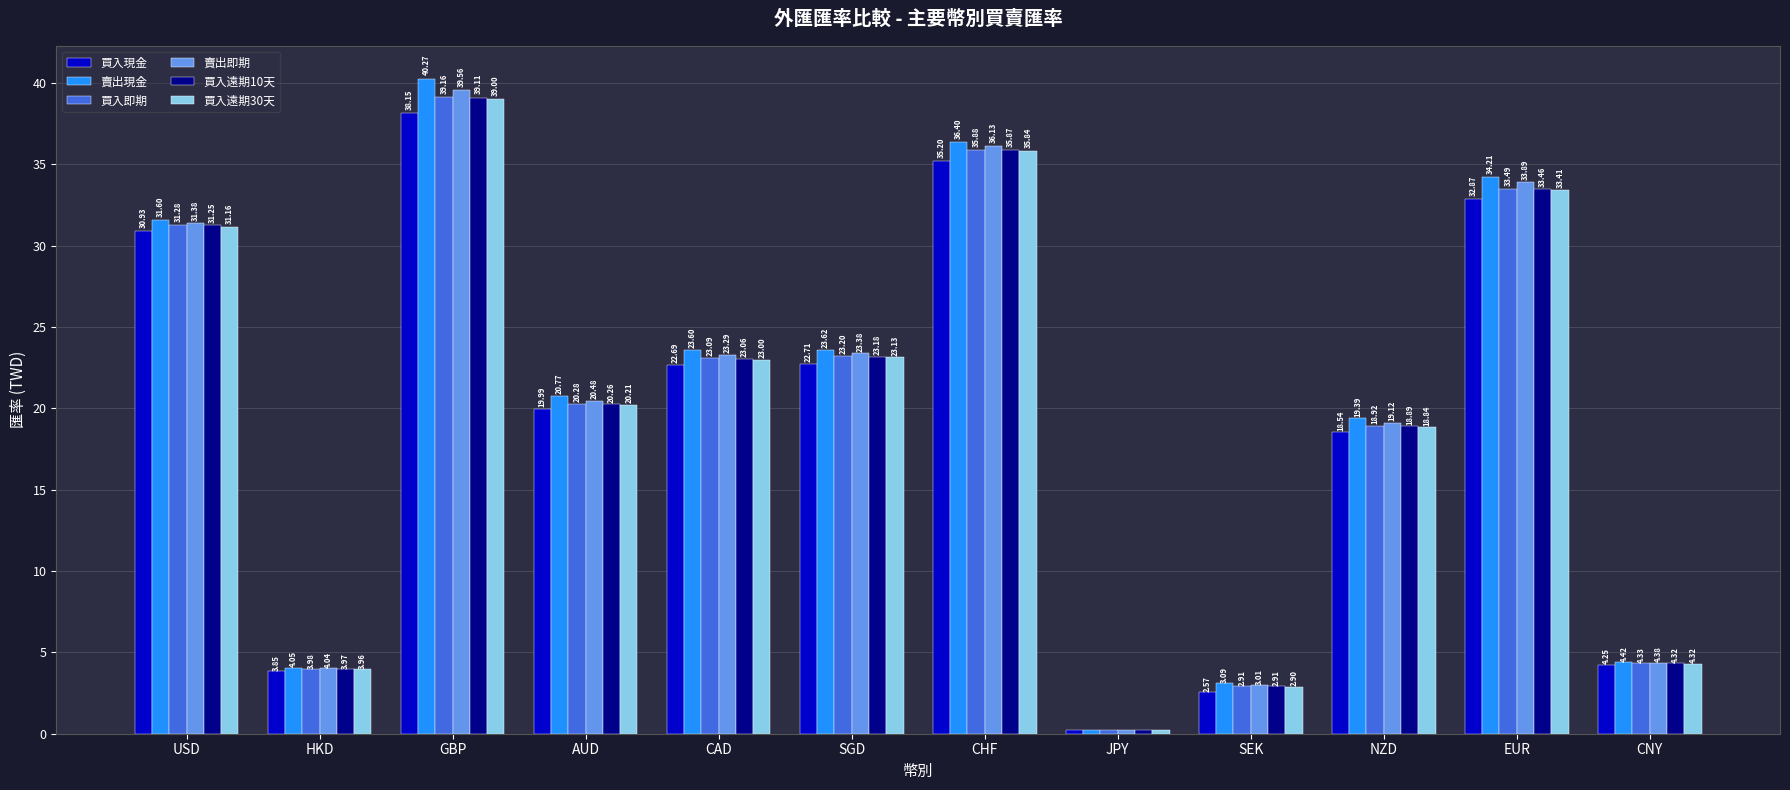

Which category has the lowest value in the 買入遠期30天 series?

JPY